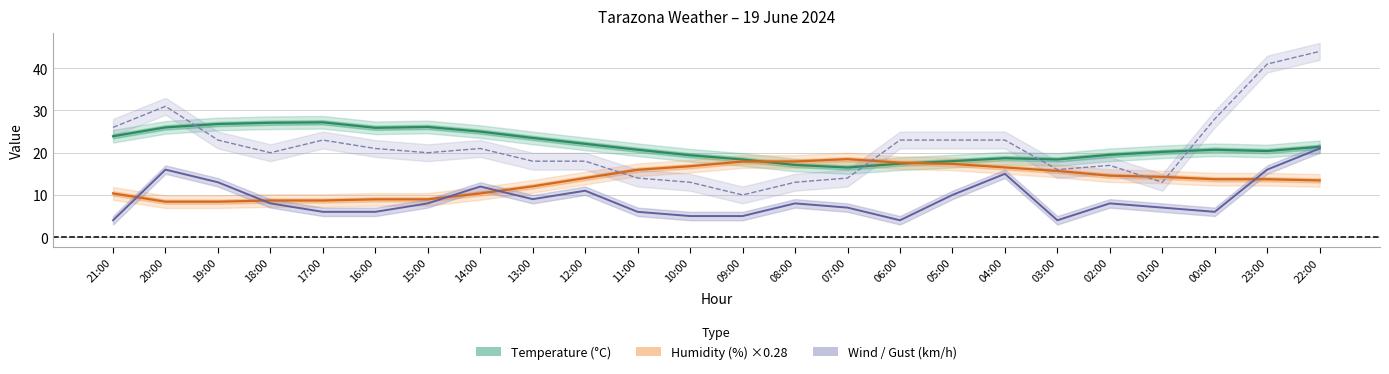

The value of Gust (km/h) at 21:00 is 26.0. True or false?

True